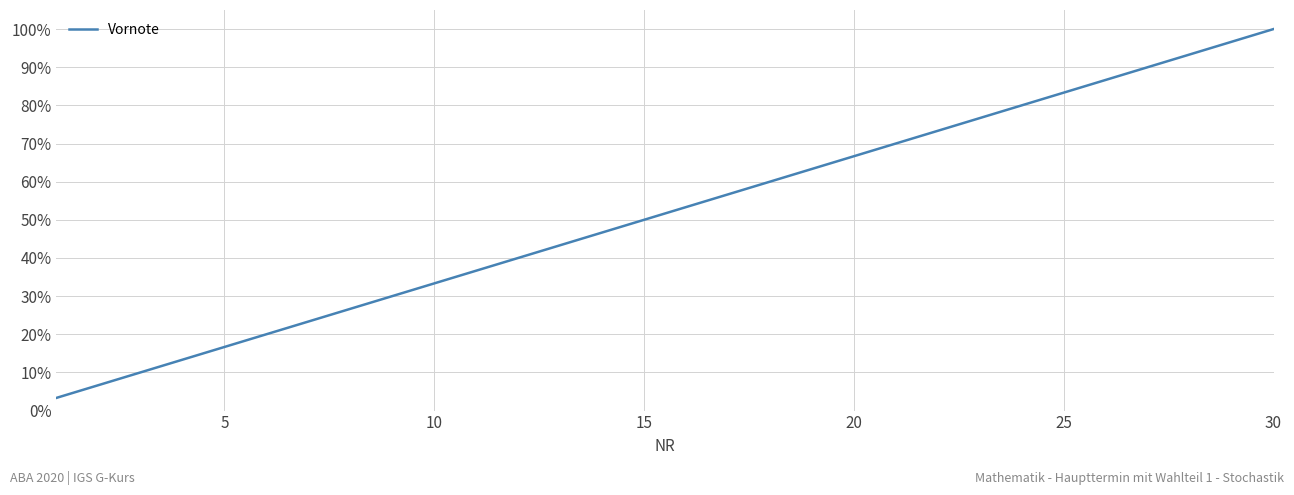

Does the chart have visible grid lines?

Yes